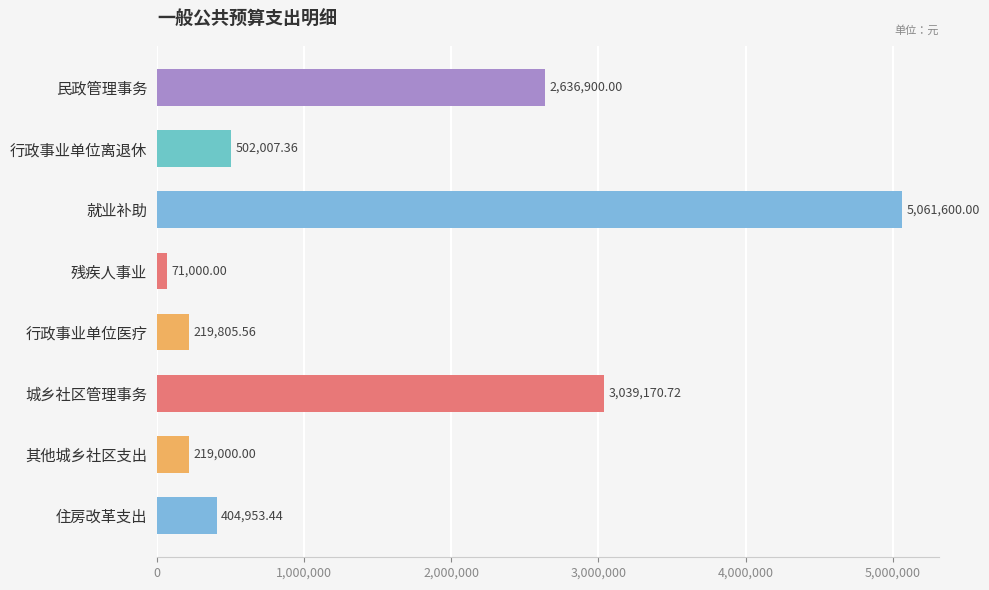

Which has a higher value, 城乡社区管理事务 or 就业补助?

就业补助